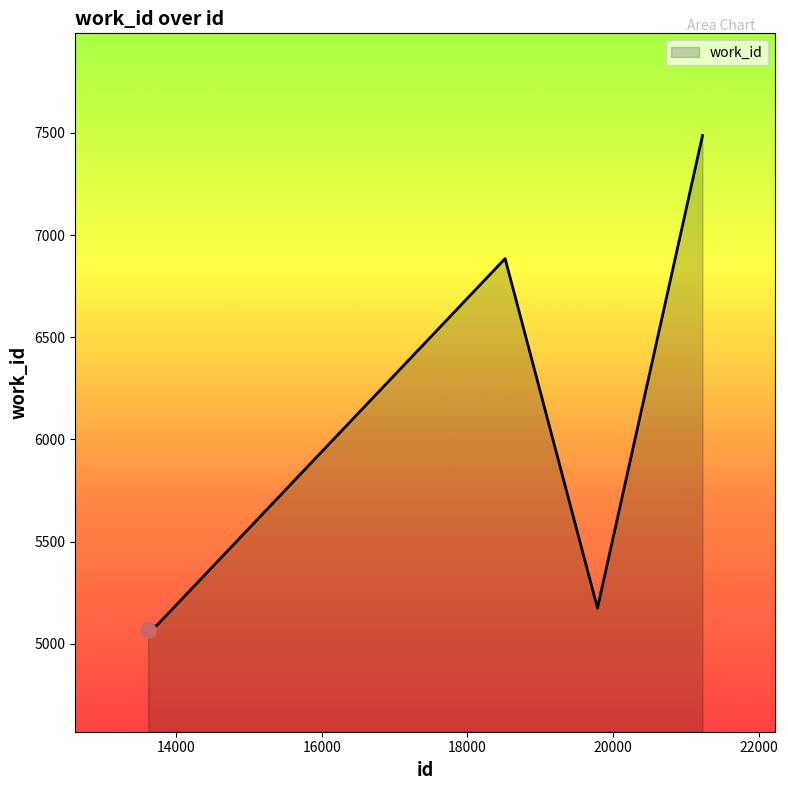

What is the difference between the maximum and minimum values?

2417